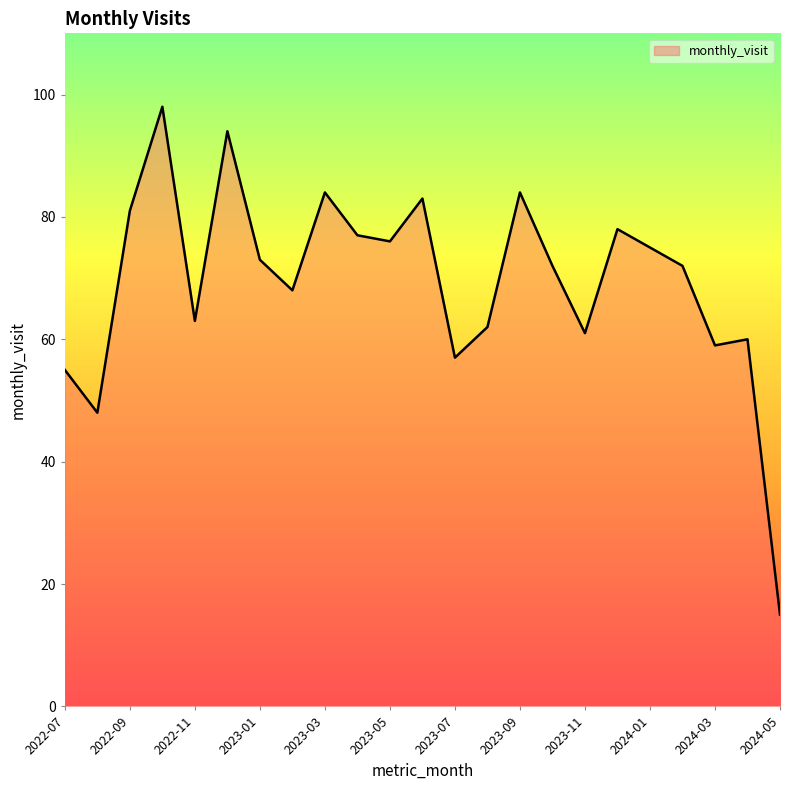

What is the smallest value displayed?

15